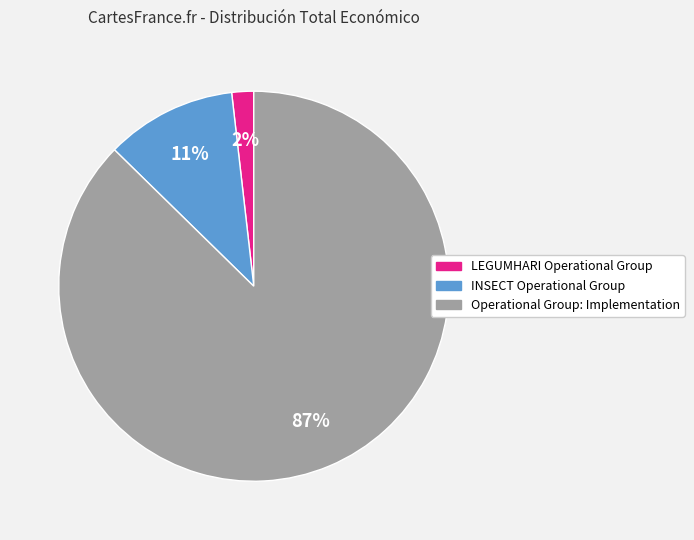

Count the number of slices in the pie.

3